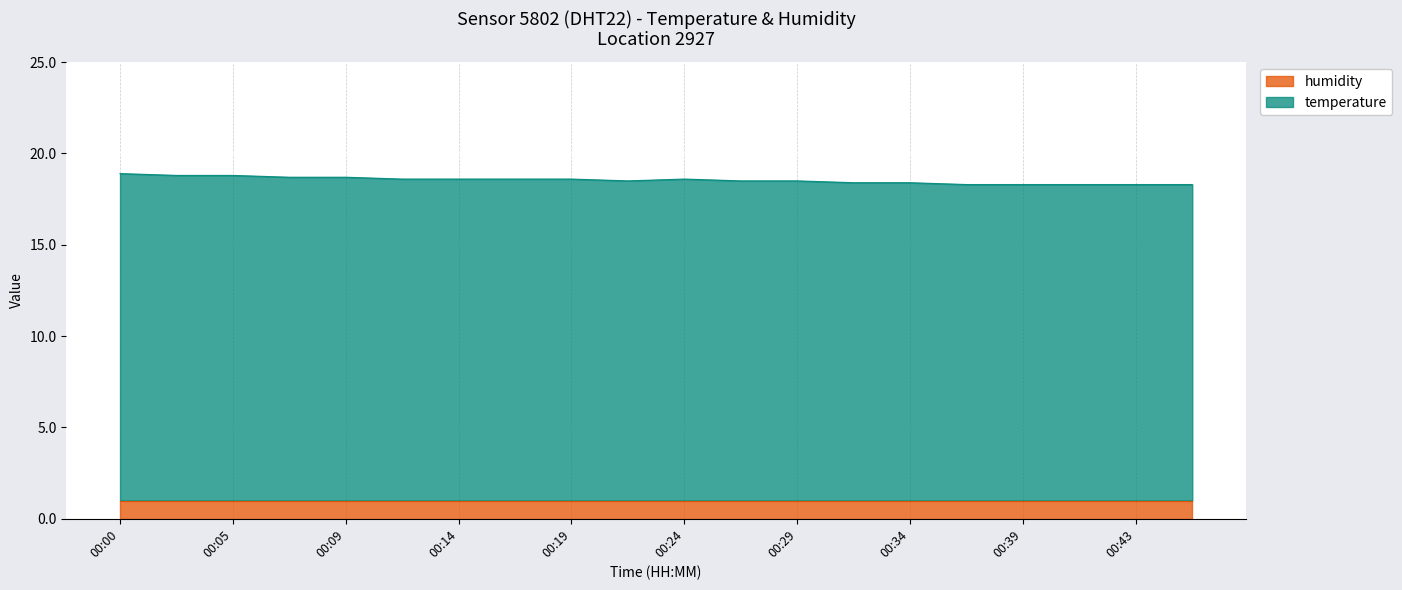

List the labels in order of value, smallest first.

00:36, 00:39, 00:41, 00:43, 00:46, 00:31, 00:34, 00:22, 00:26, 00:29, 00:12, 00:14, 00:17, 00:19, 00:24, 00:07, 00:09, 00:02, 00:05, 00:00